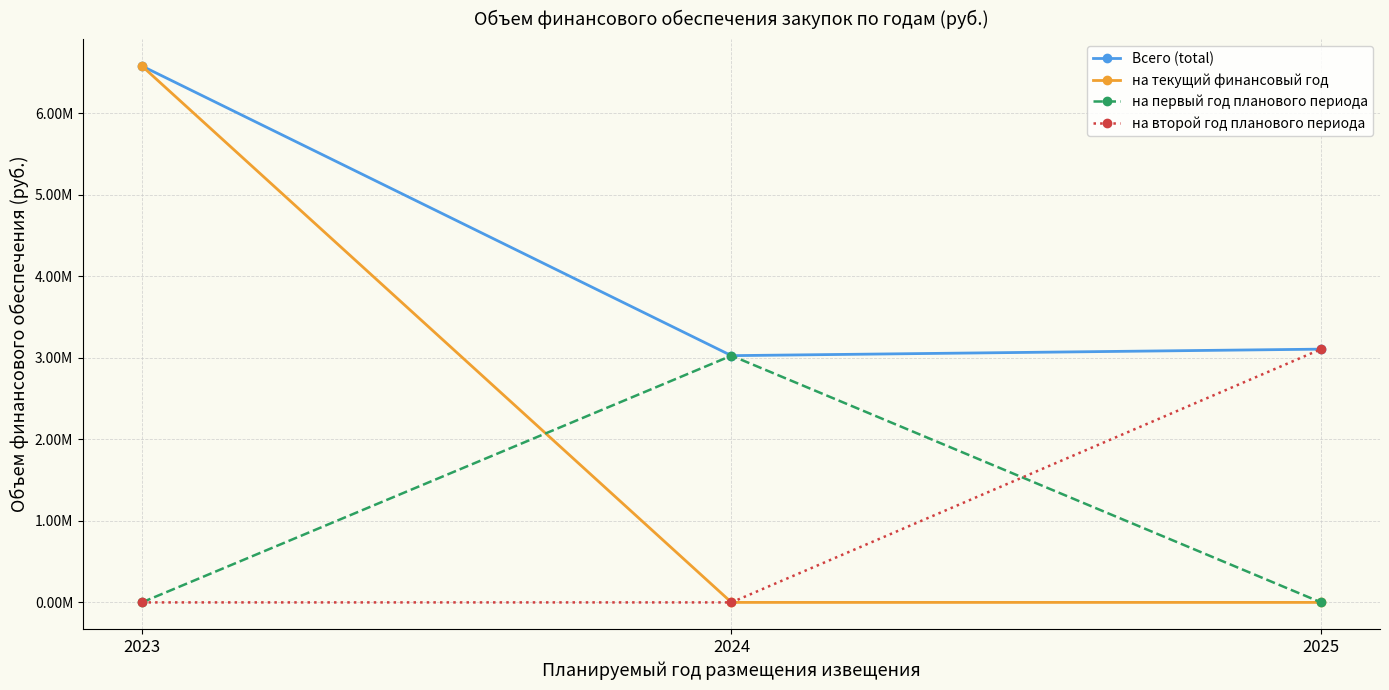

Reading left to right, what are all the values shown in this chart?

Всего (total): 6581989.5	3027546.0	3107386.0
на текущий финансовый год: 6581989.5	0.0	0.0
на первый год планового периода: 0.0	3027546.0	0.0
на второй год планового периода: 0.0	0.0	3107386.0